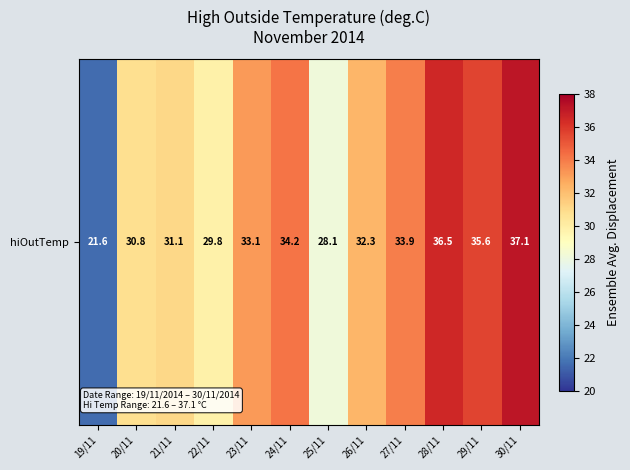

Approximately how many times larger is the value at 25/11 compared to 23/11?

0.8